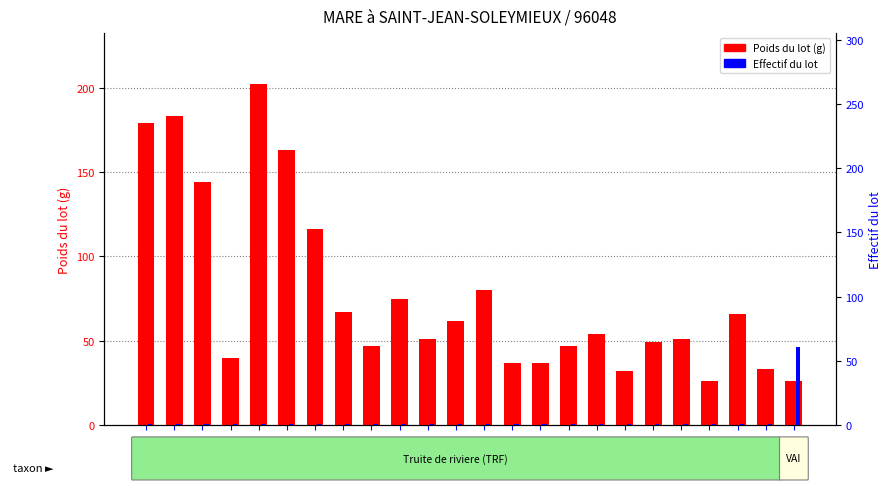

How many bars are there in each group?

2